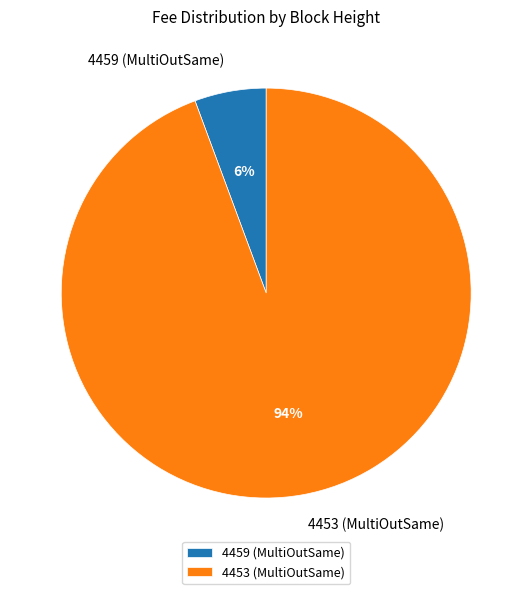

Rank the categories by value from highest to lowest.

4453 (MultiOutSame), 4459 (MultiOutSame)